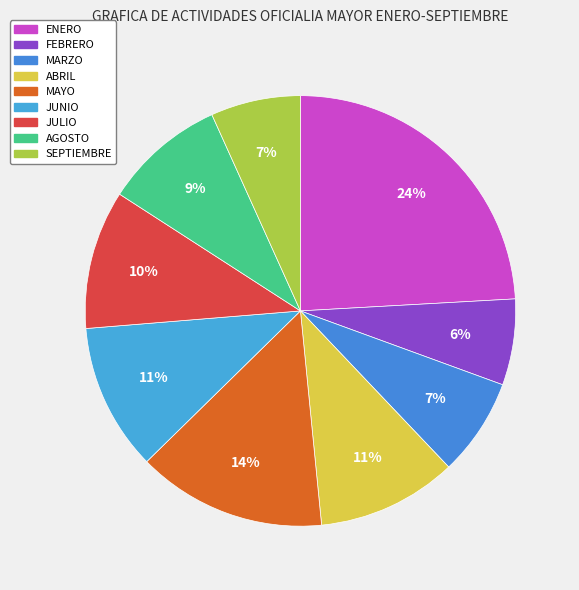

To the nearest percent, what portion does JUNIO represent?

11%